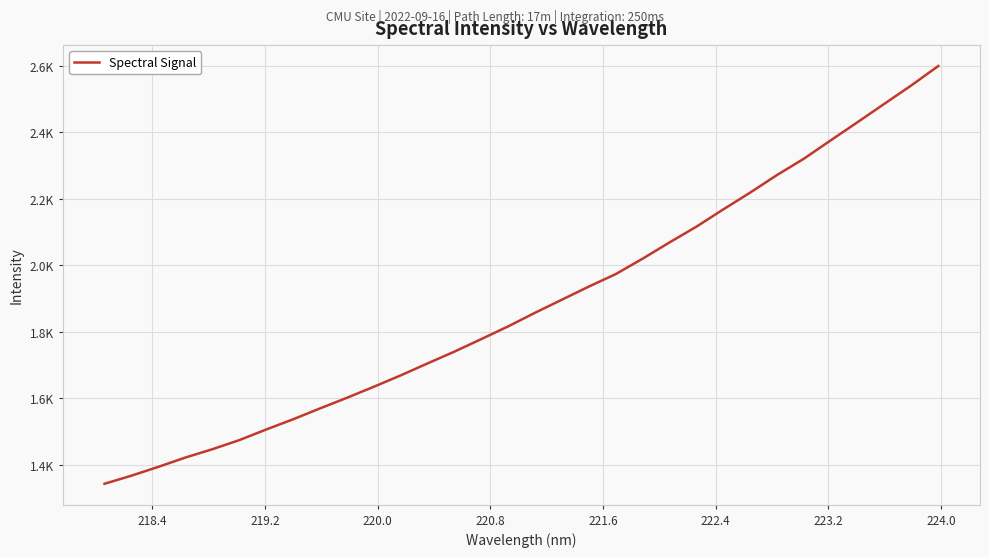

Is this an area chart (filled region under the line)?

No